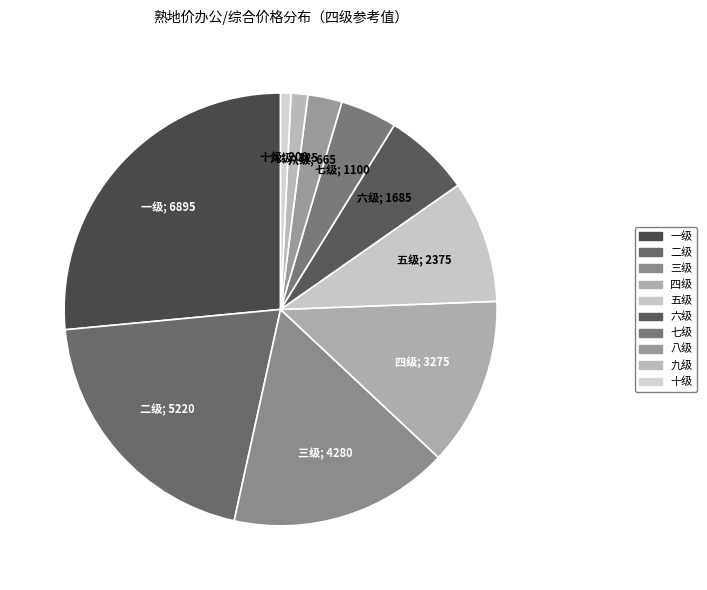

Do 一级 and 五级 together represent more than half of the pie?

No